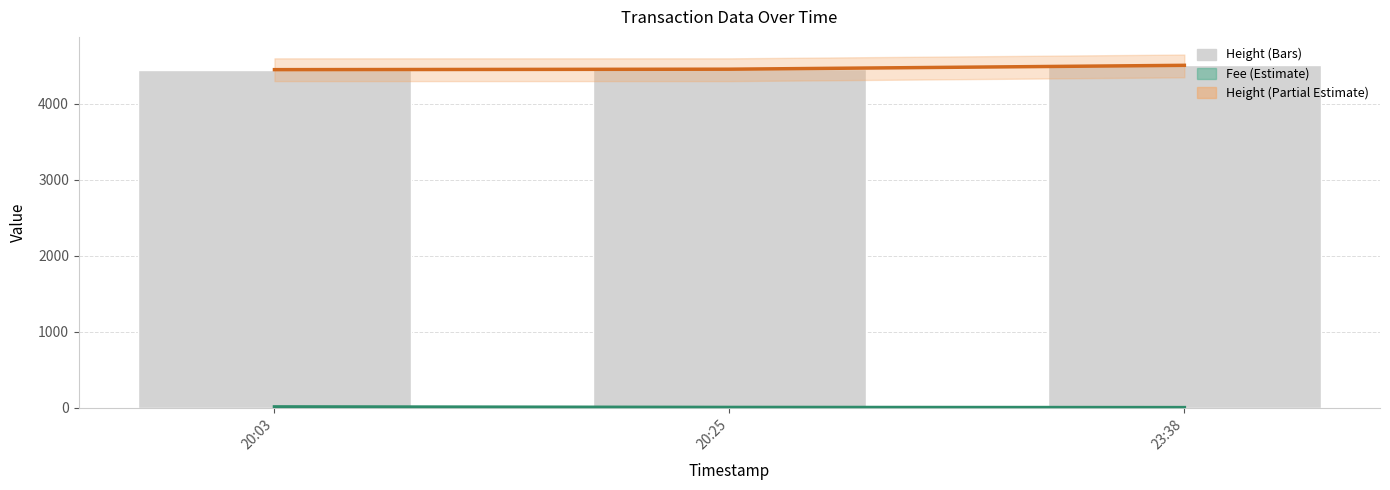

Rank the series by their average value, from highest to lowest.

Height, Fee